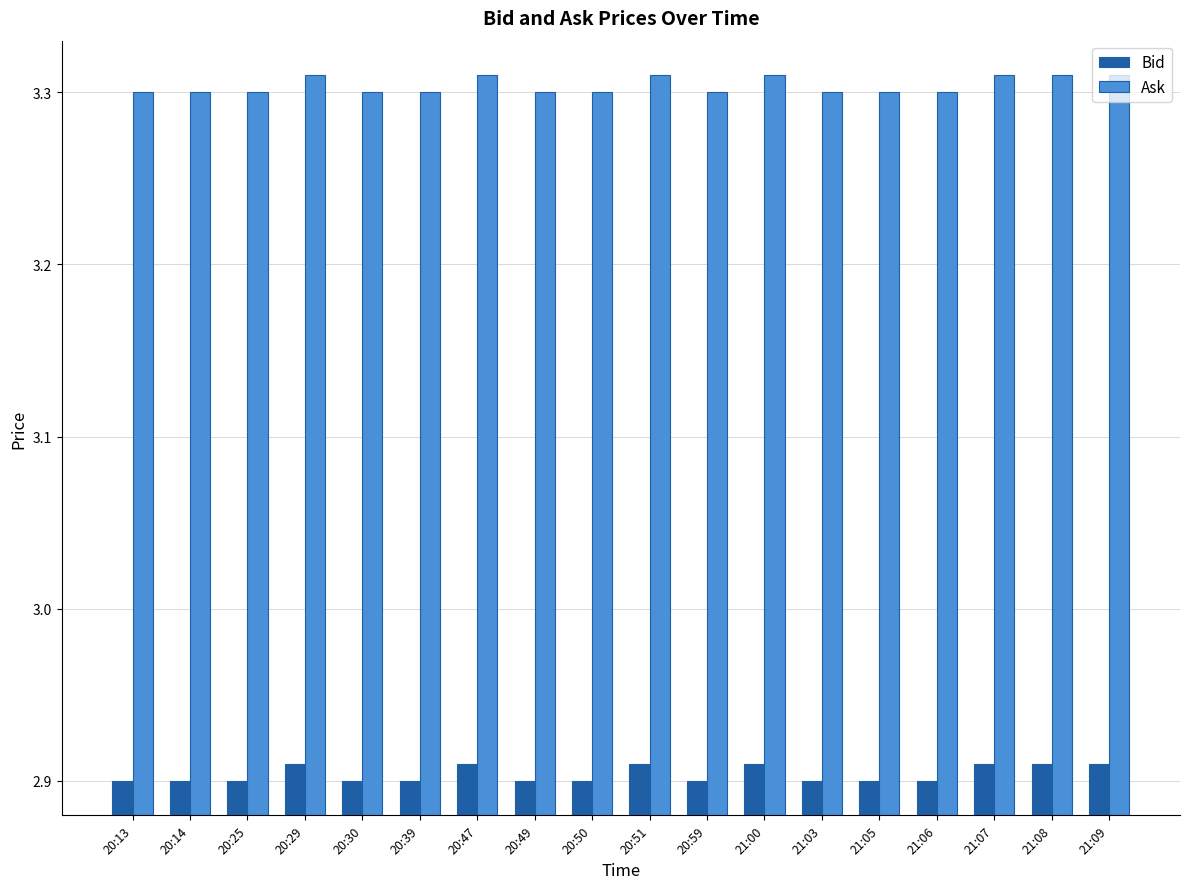

The value of Bid at 20:14 is 2.9. True or false?

True